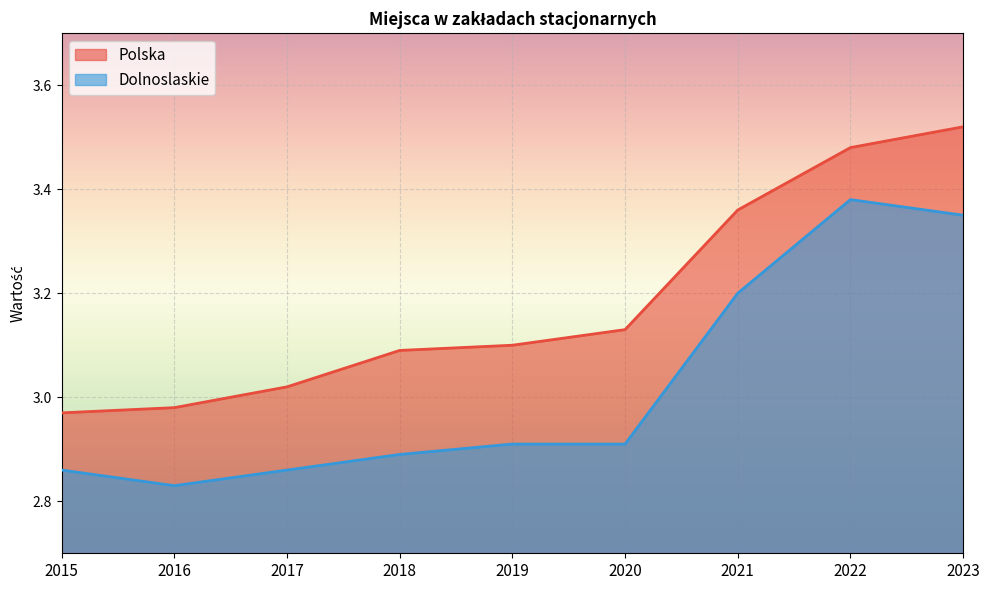

What is the spread (max minus min) of values at 2017?

0.2